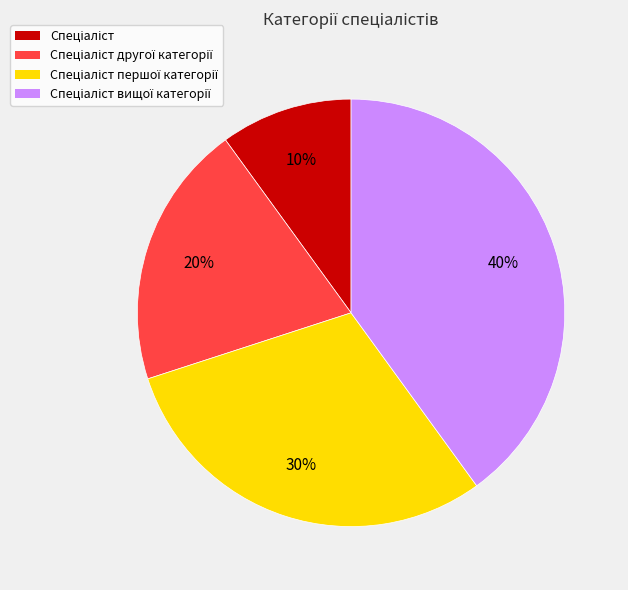

Count the number of slices in the pie.

4